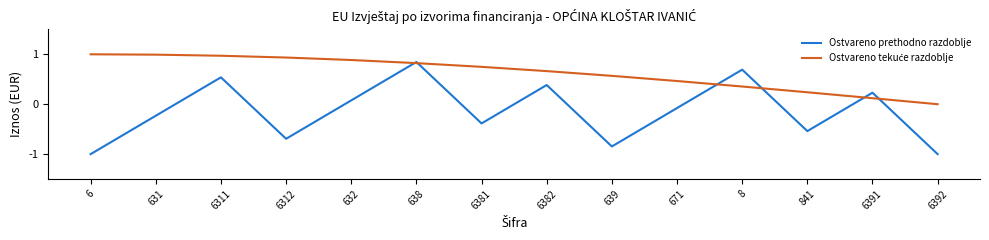

What is the total value across all series at 639?

-0.3